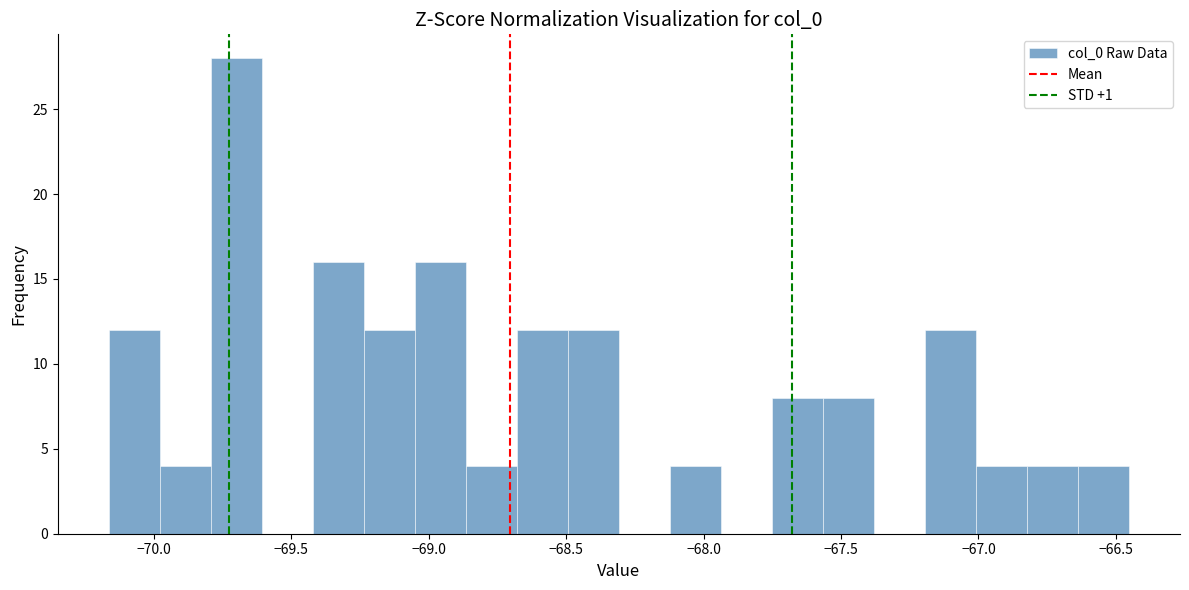

Around what value on the x-axis is the tallest bar? Give the approximate position of its centre, as read against the axis.

-69.70